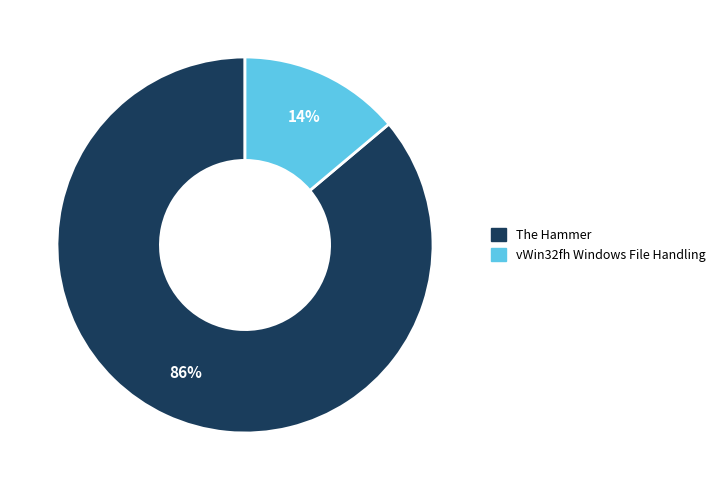

Does any single category account for the majority?

Yes